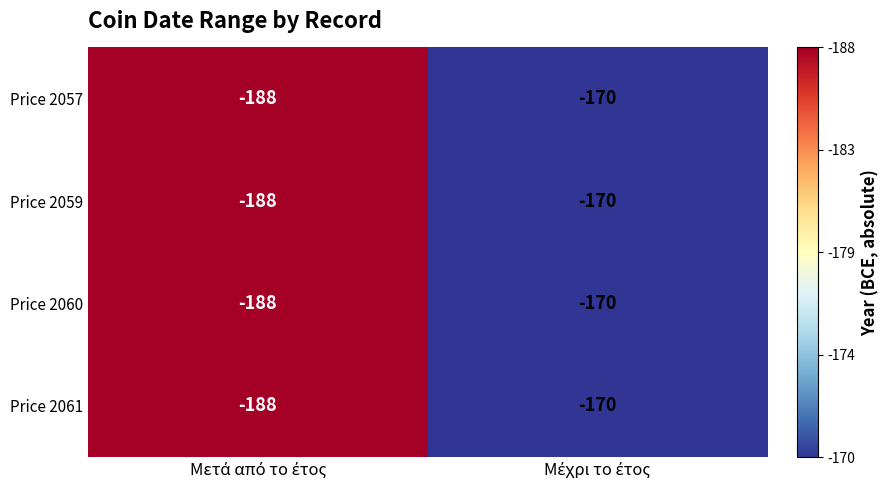

What is the greatest value displayed?

-170